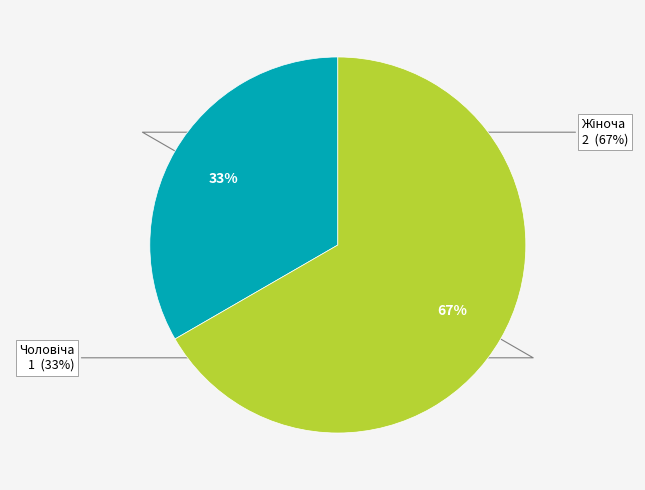

What is the change in value from Чоловіча to Жіноча?

+1